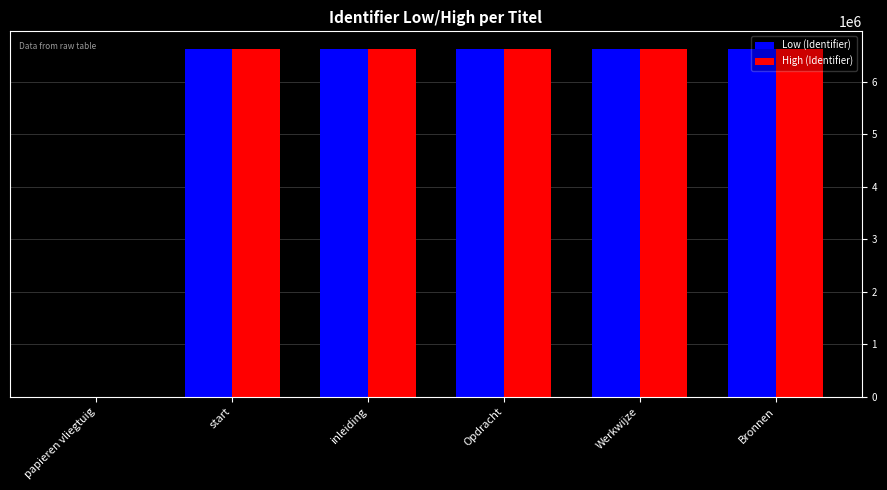

What is the sum of all Low (Identifier) values?

33120737.3